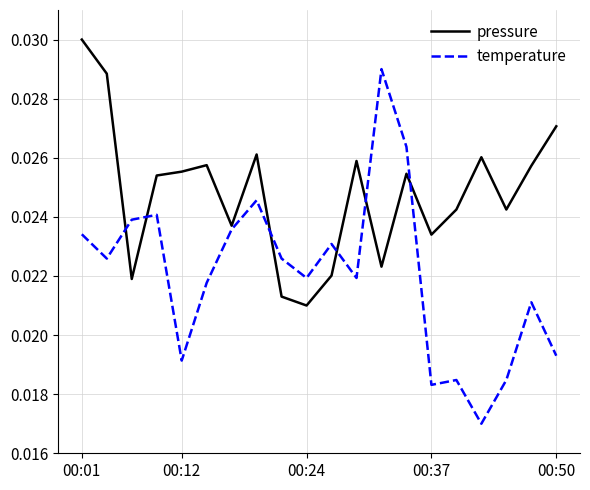

List the series in order of their overall mean, highest first.

pressure, temperature